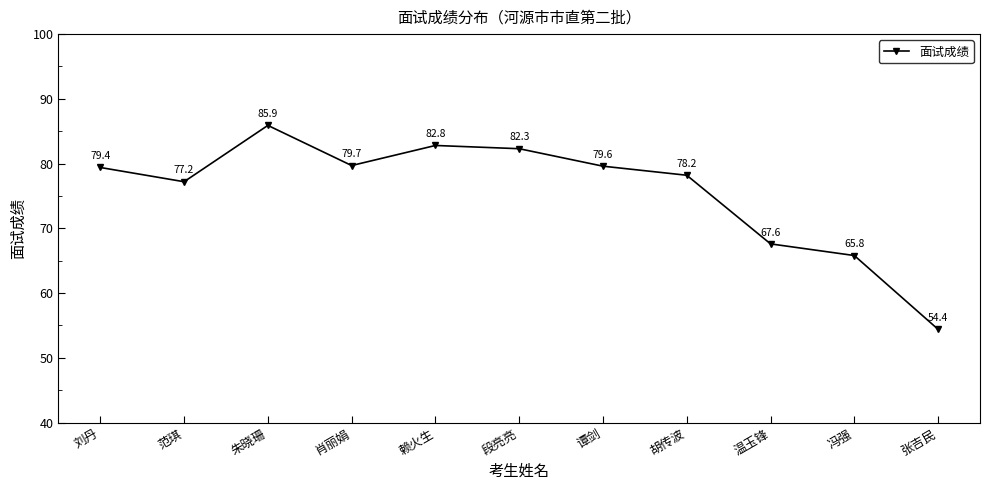

At which label does the data first exceed 79?

刘丹